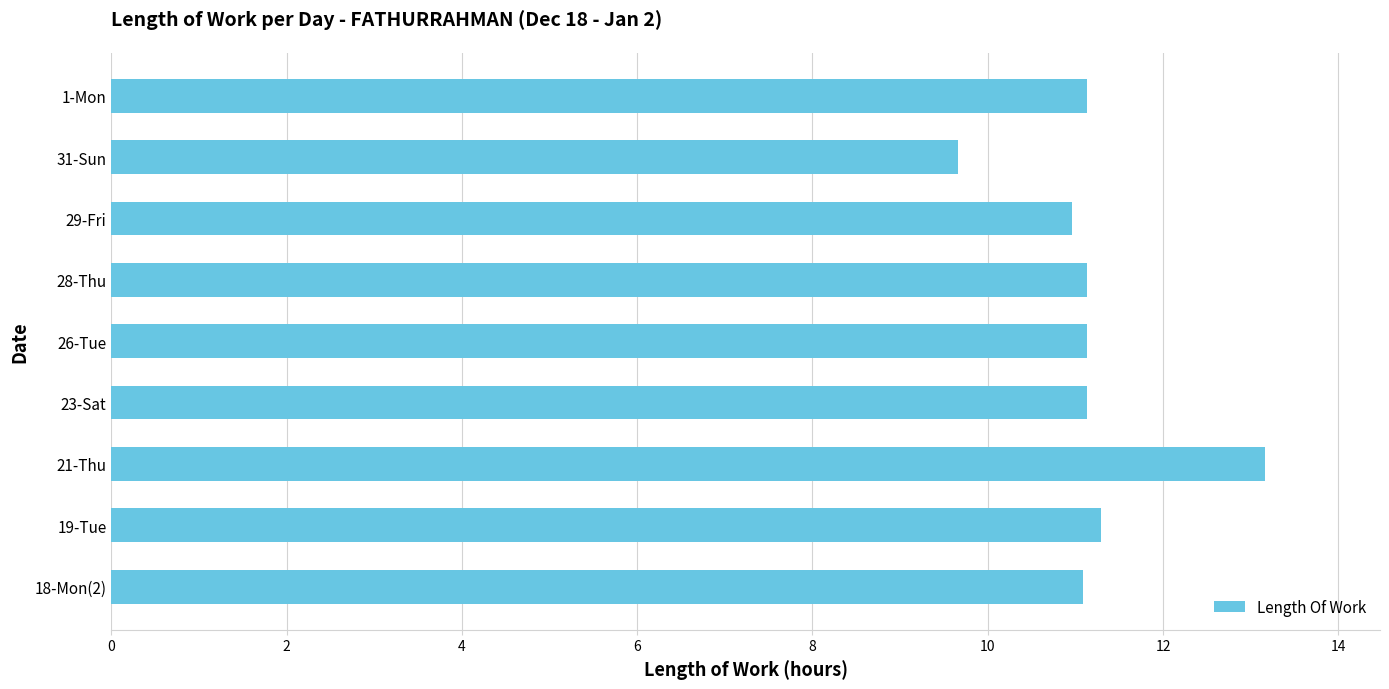

What is the difference between the maximum and minimum values?

3.5